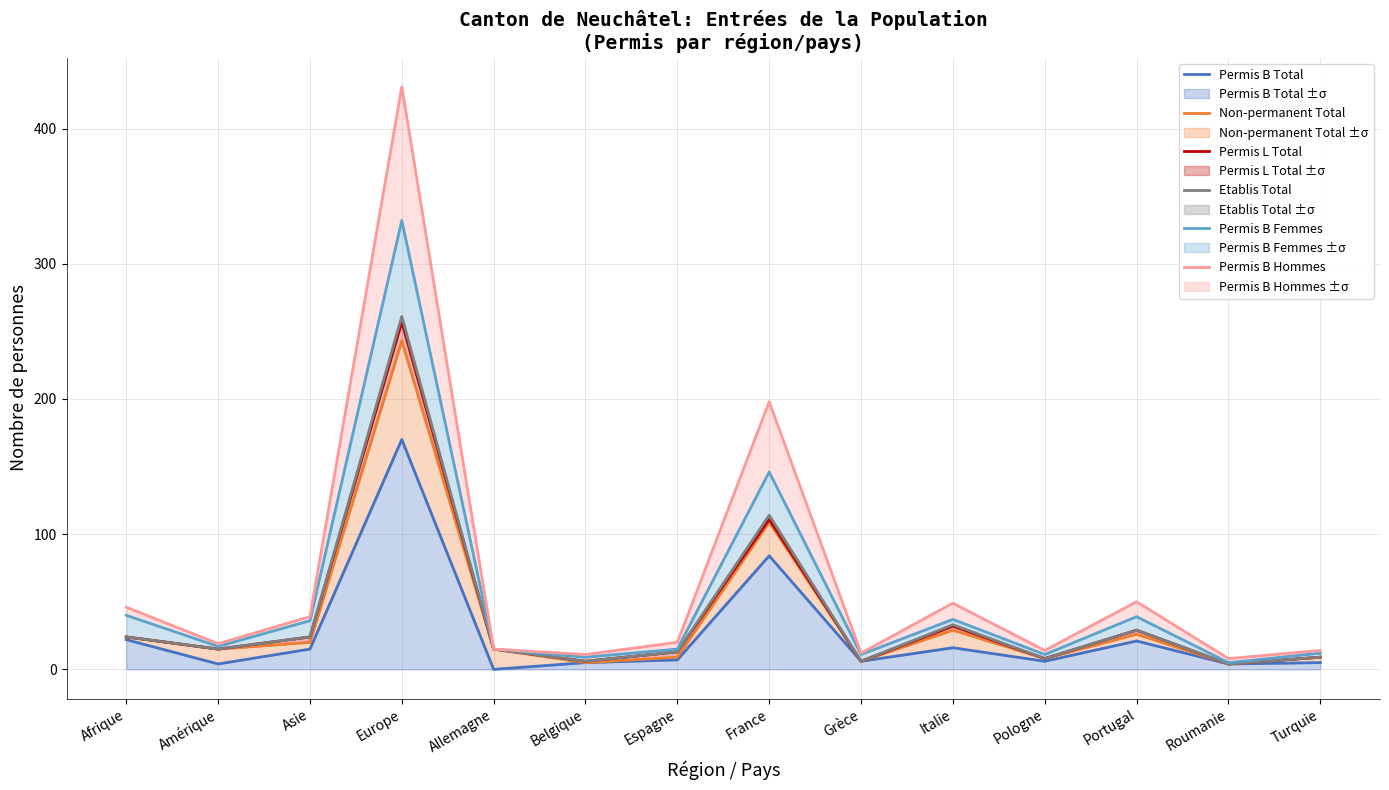

True or false: Etablis Total and Non-permanent Total cross at least once.

False